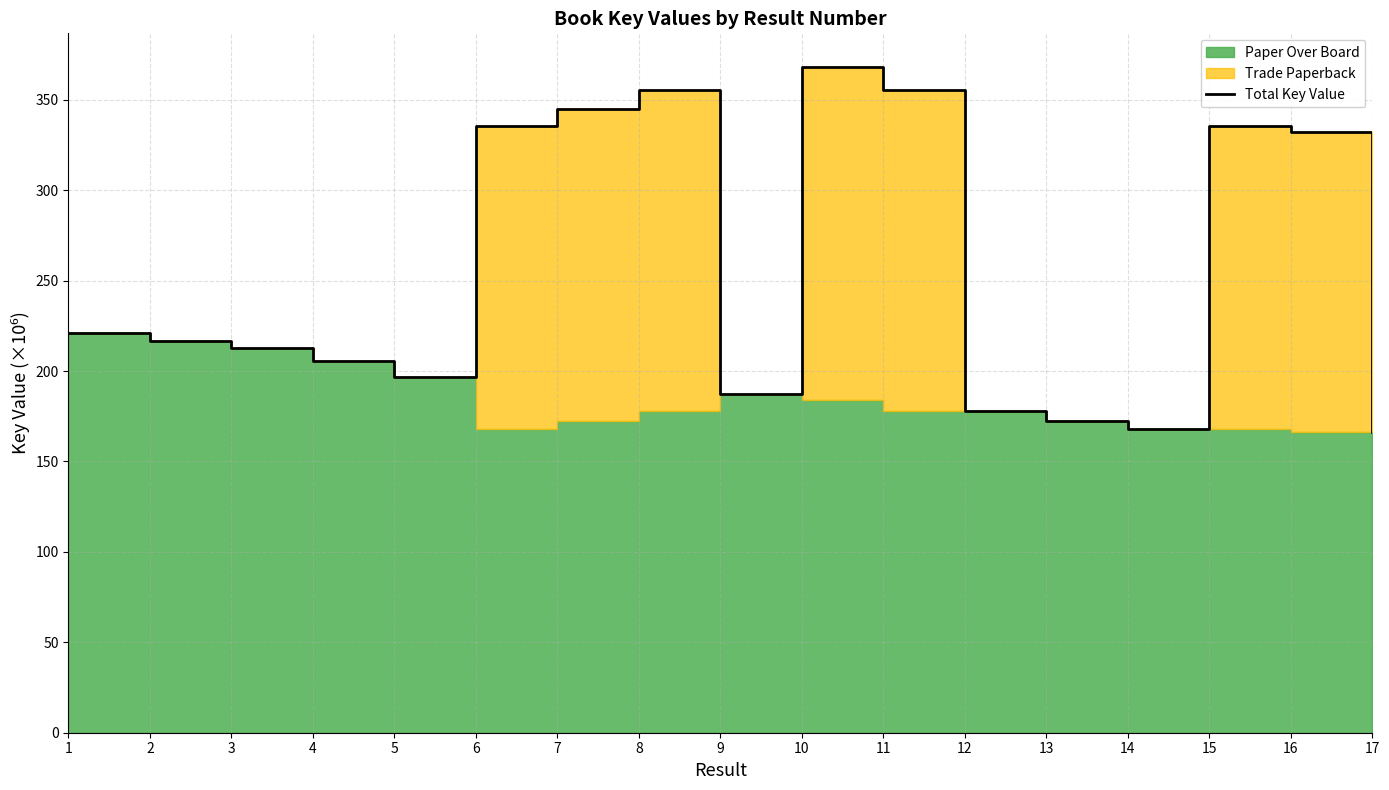

How many points are higher than both their immediate neighbors (excluding endpoints)?

3